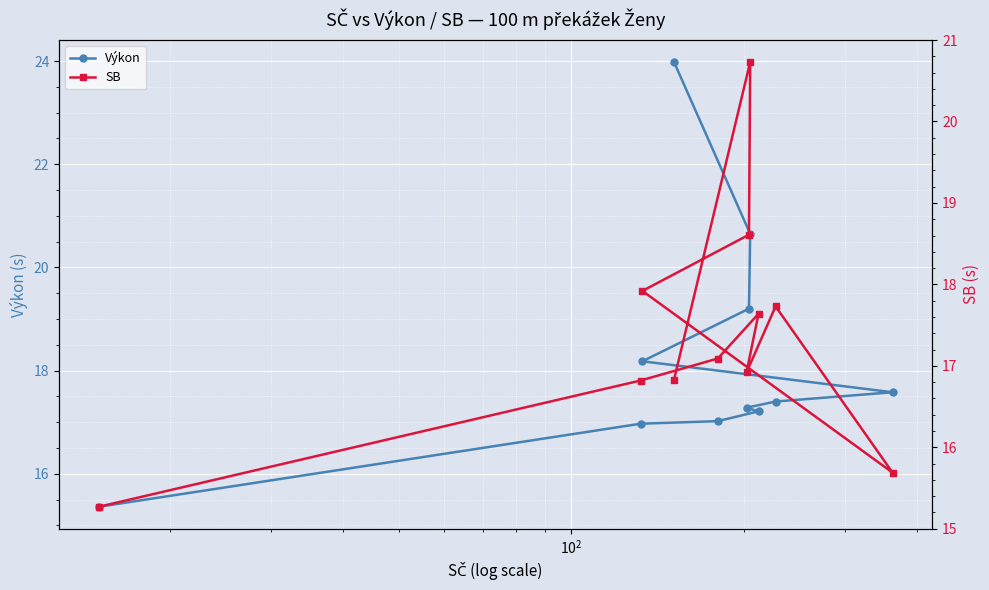

How many distinct data groups are displayed?

2